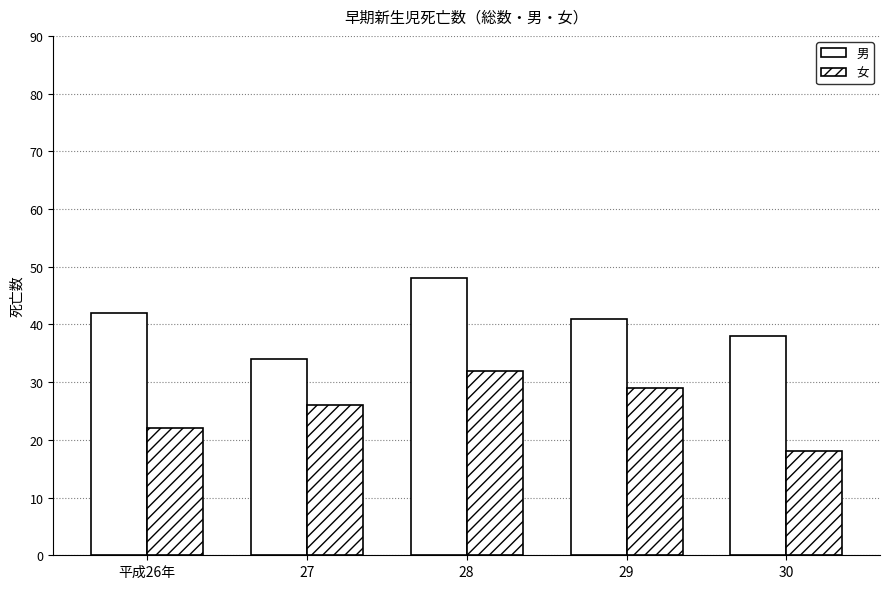

Which series has the widest spread of values?

男